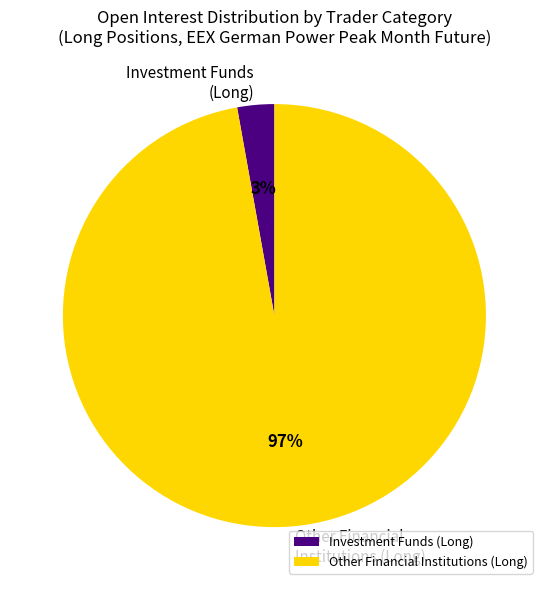

Which has a higher value, Other Financial Institutions (Long) or Investment Funds (Long)?

Other Financial Institutions (Long)